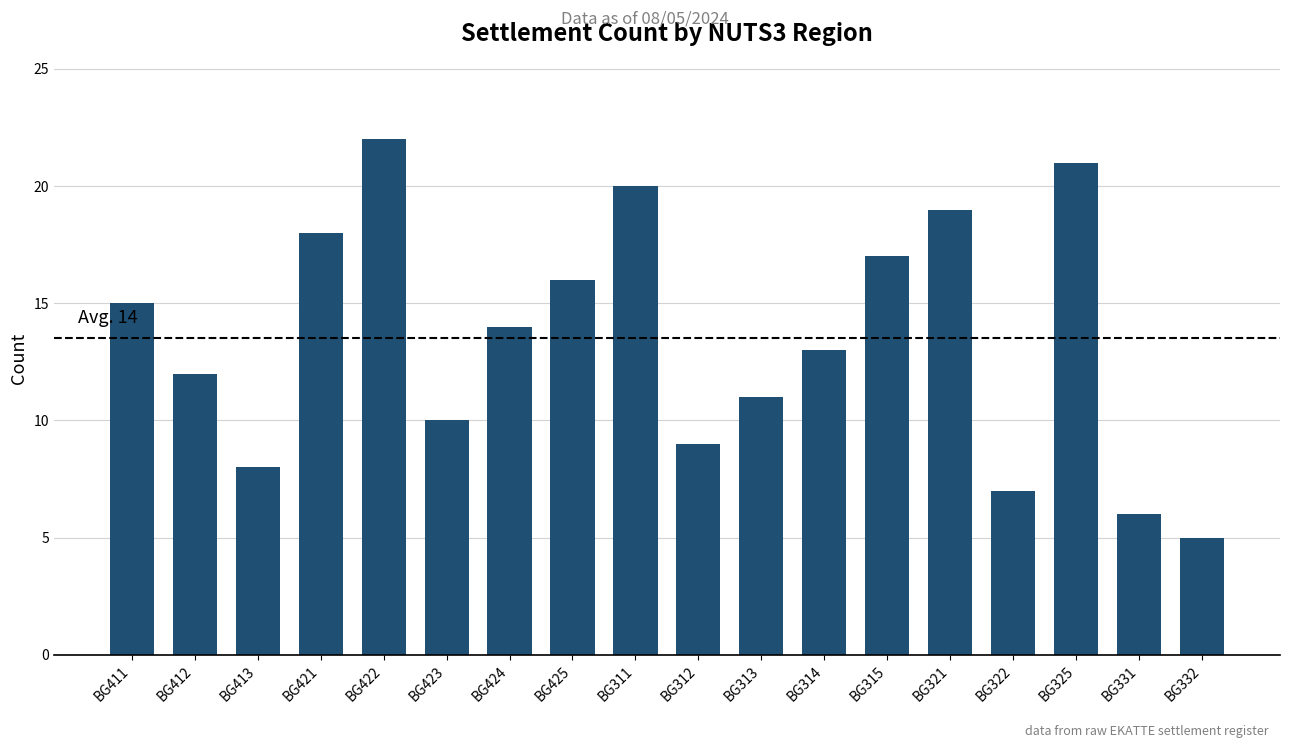

Approximately how many times larger is the value at BG421 compared to BG423?

1.8